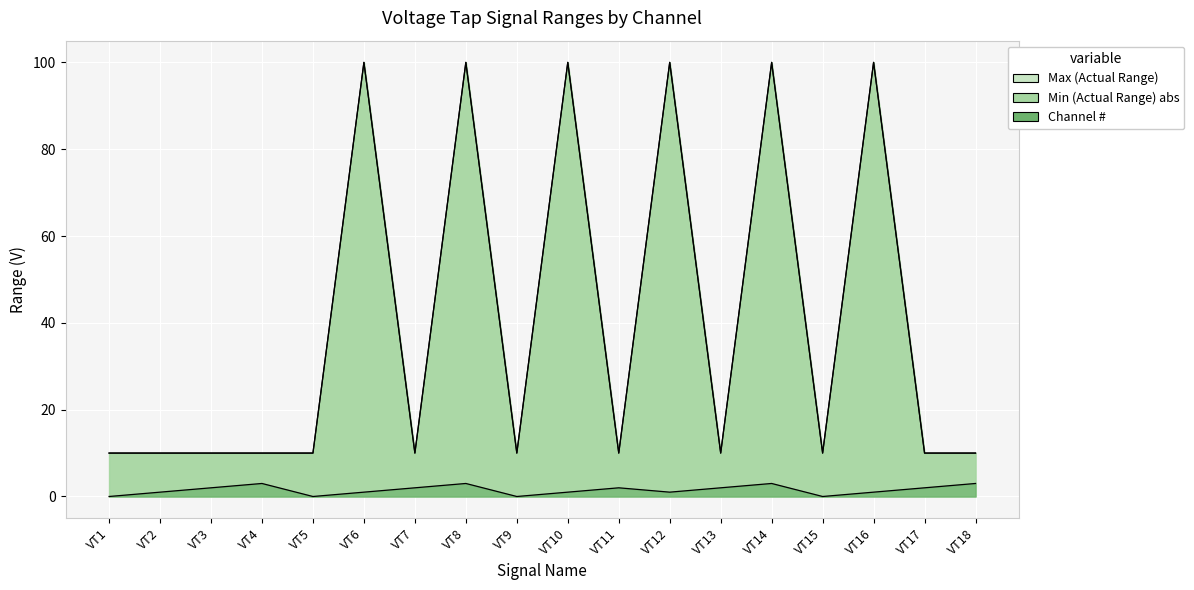

True or false: Min (Actual Range) has more than 0 interior local peaks.

True